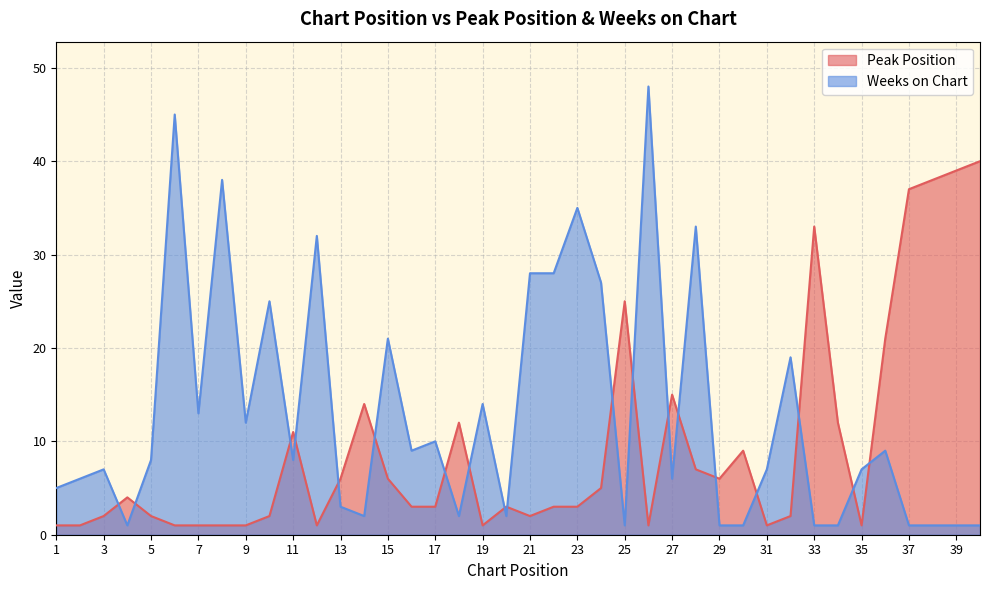

List the series in order of their overall mean, highest first.

Weeks on Chart, Peak Position